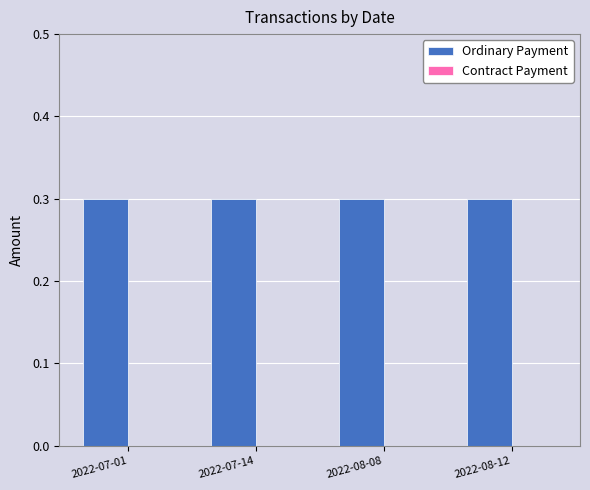

What position from the right is 2022-07-14?

3